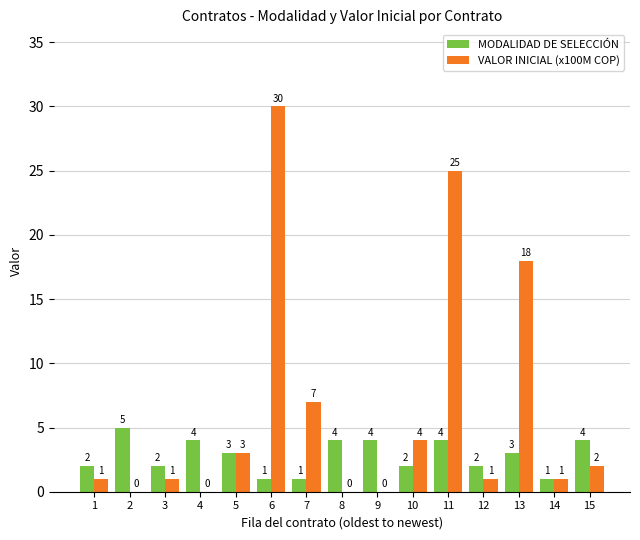

Between 6 and 10, which series saw the biggest shift?

VALOR INICIAL (x100M COP)